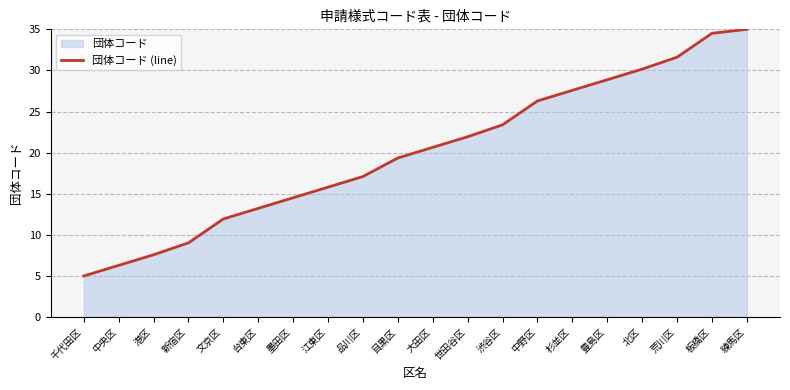

What position from the left is 新宿区?

4